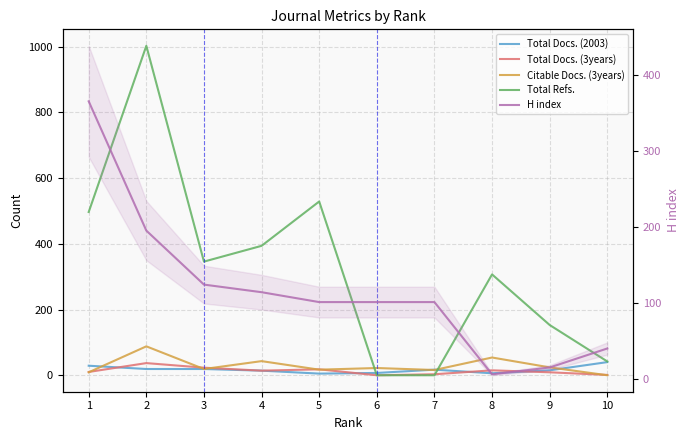

How many intersections are there between Total Docs. (3years) and H index?

2